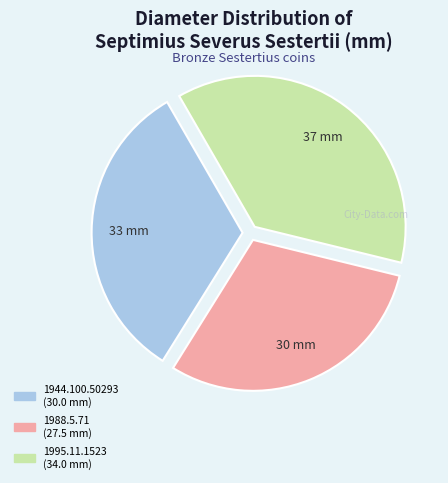

Combined, do 1944.100.50293 and 1995.11.1523 account for over 50%?

Yes